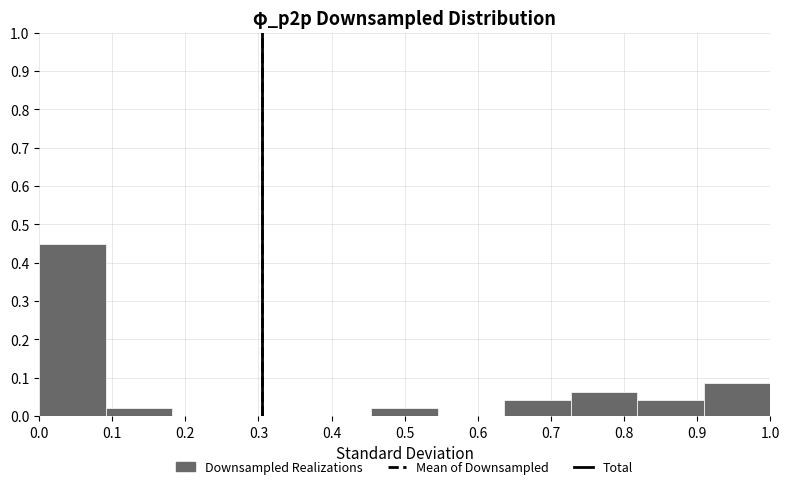

Over which range of the x-axis is the bar tallest?

0.00 to 0.09